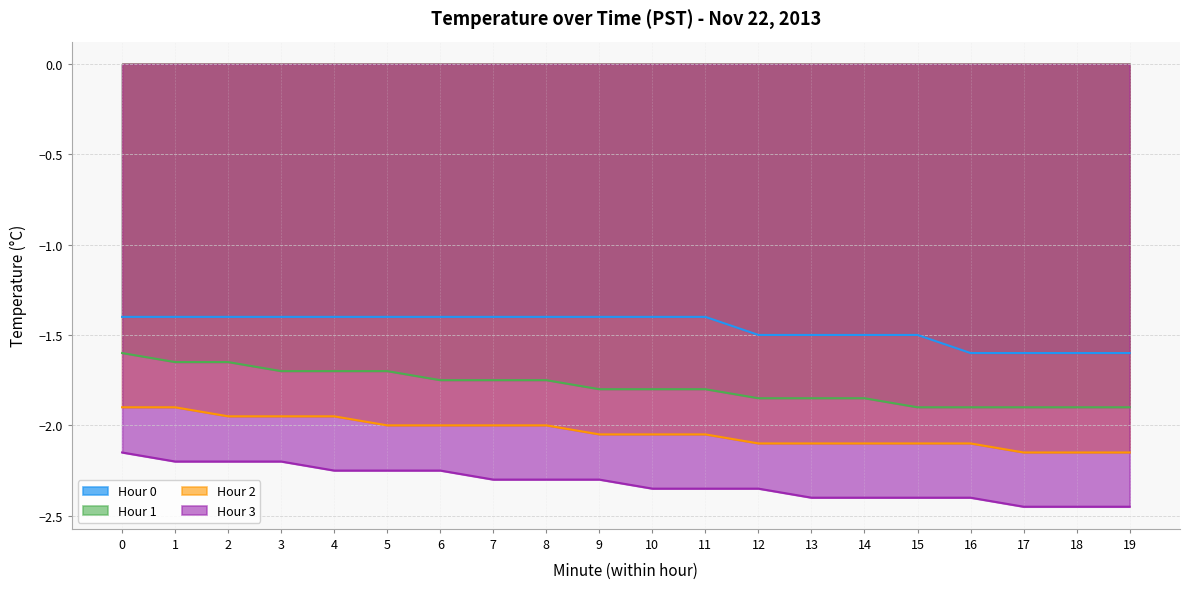

True or false: Hour 0 and Hour 3 cross at least once.

False